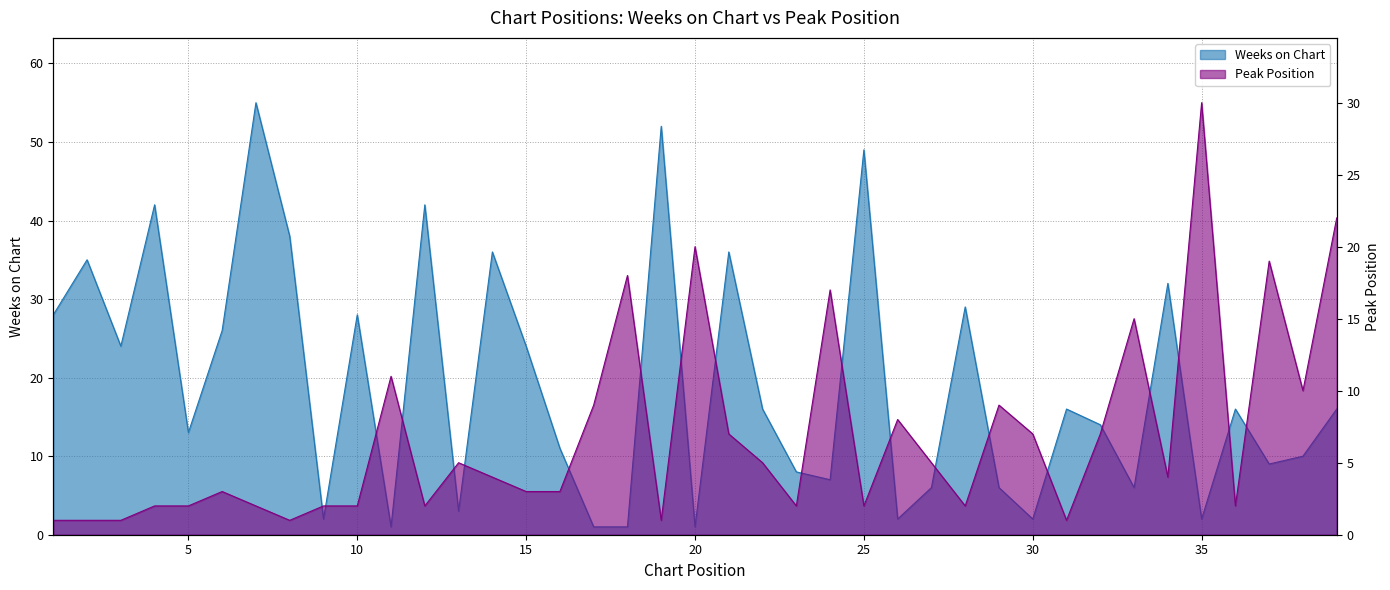

Which series has the largest total across all categories?

Weeks on Chart